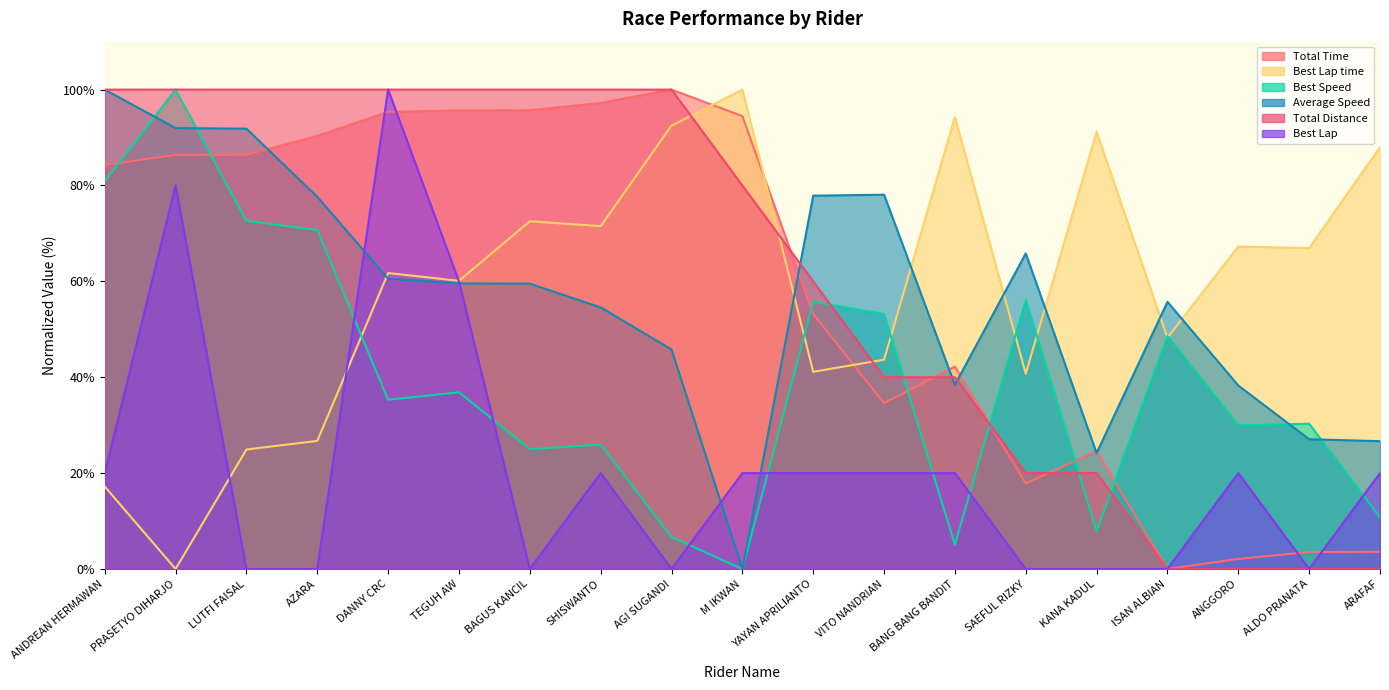

Between LUTFI FAISAL and ARAFAF, which series saw the biggest shift?

Total Distance